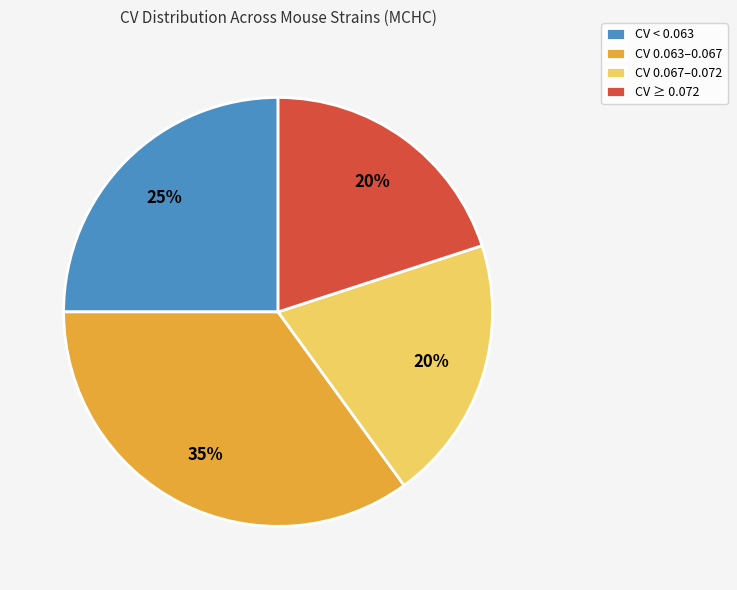

What is the largest slice in the pie chart?

CV 0.063–0.067